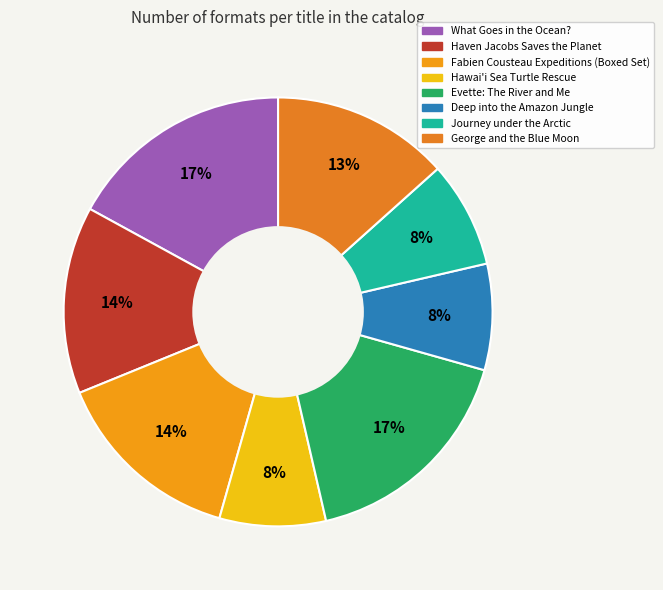

To the nearest percent, what is the average slice percentage?

12%